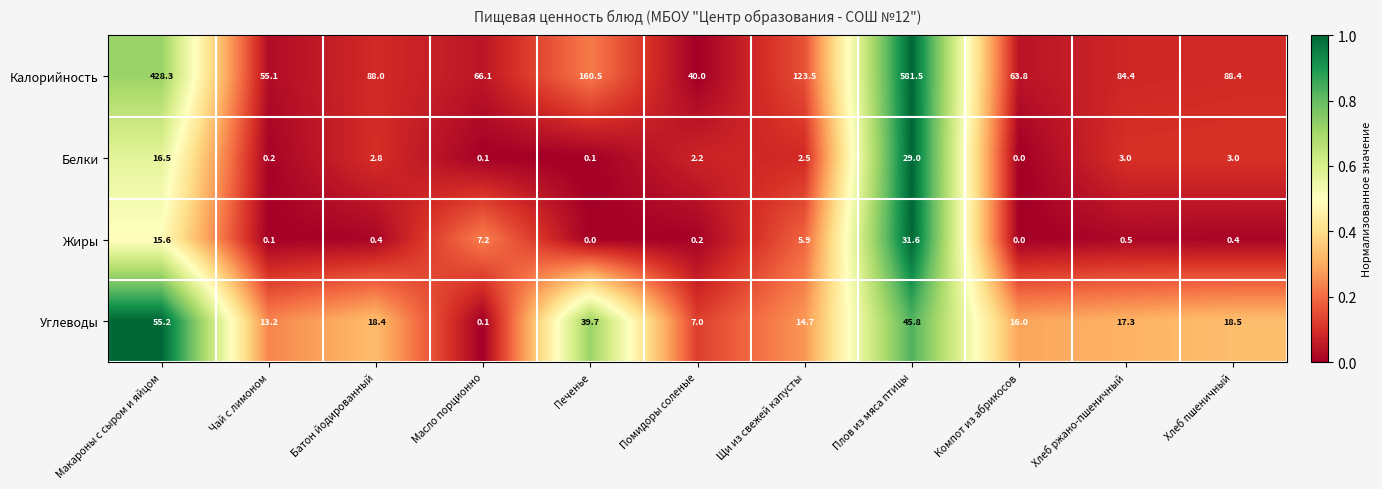

True or false: Углеводы has a value of 0.1 at Масло порционно.

True